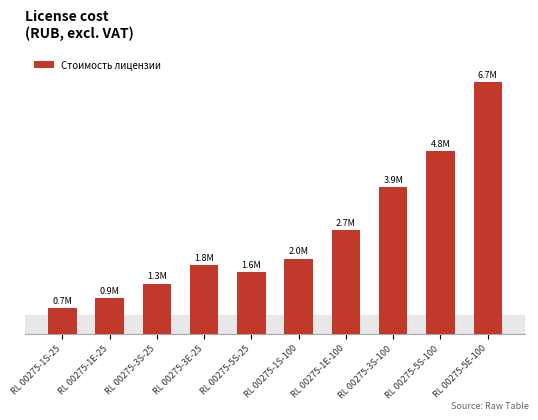

Are the bars horizontal?

No